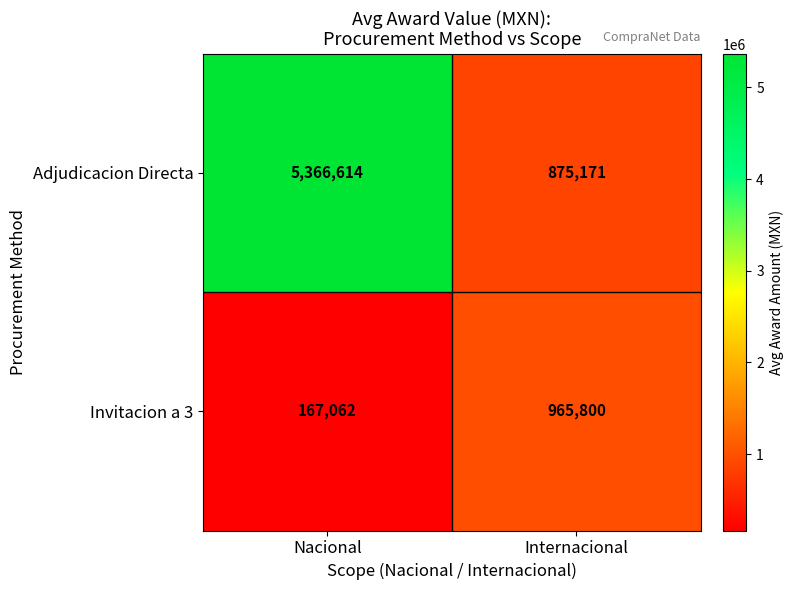

What is the average value of the Invitacion a 3 series?

566431